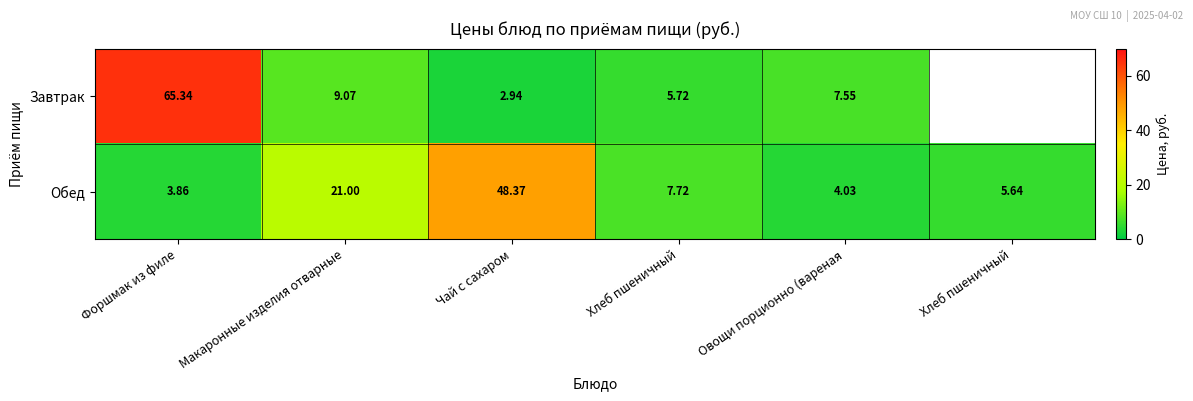

Which series has the largest range (max minus min)?

Завтрак